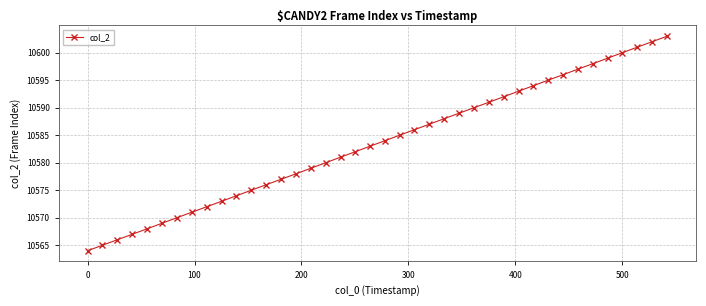

What is the maximum value shown in the chart?

10603